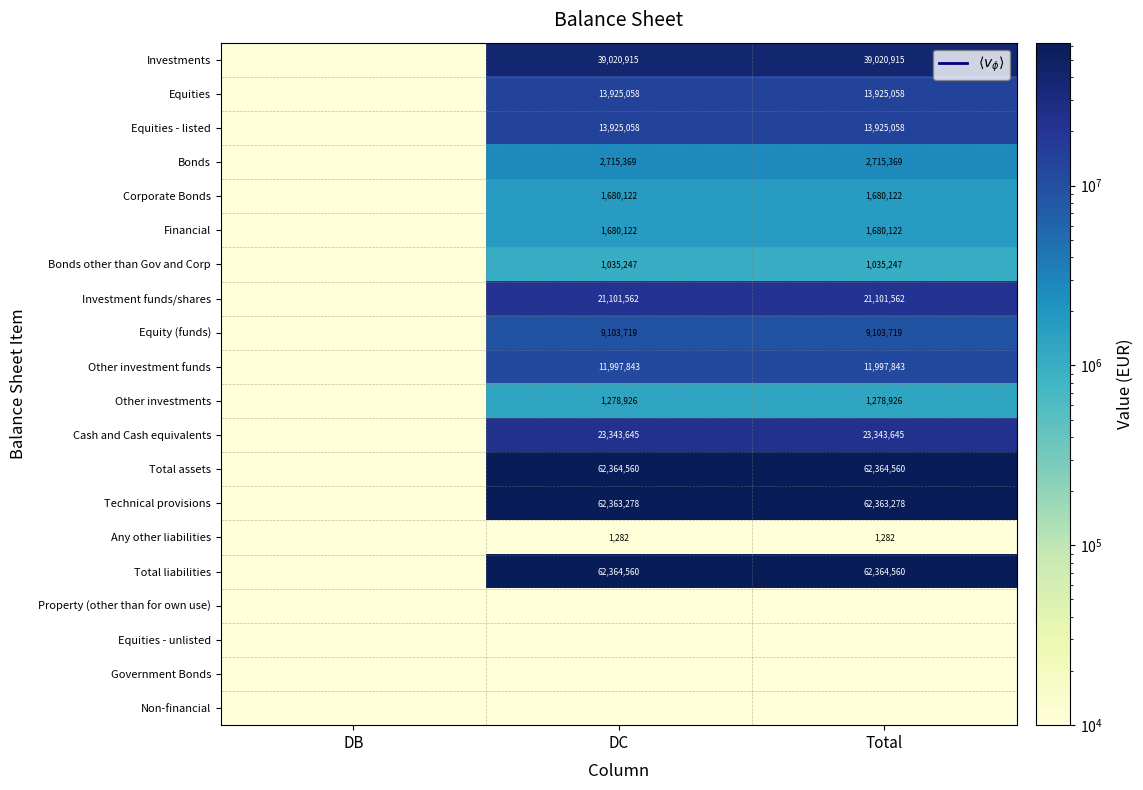

The Financial series shows 1680122.0 at Total. True or false?

True